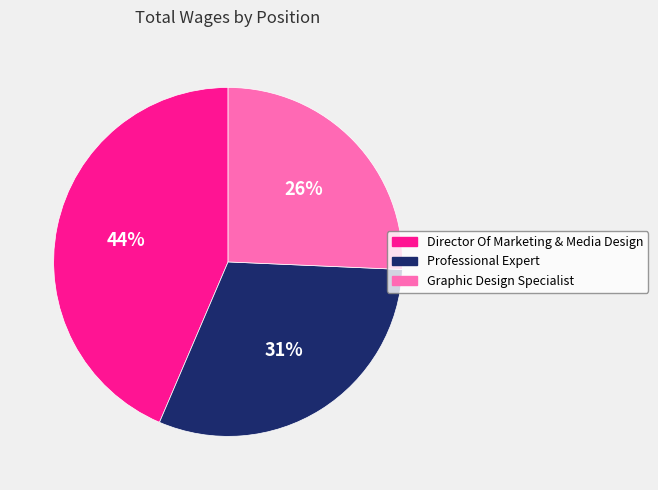

Is it true that Director Of Marketing & Media Design is 50% of the pie?

False